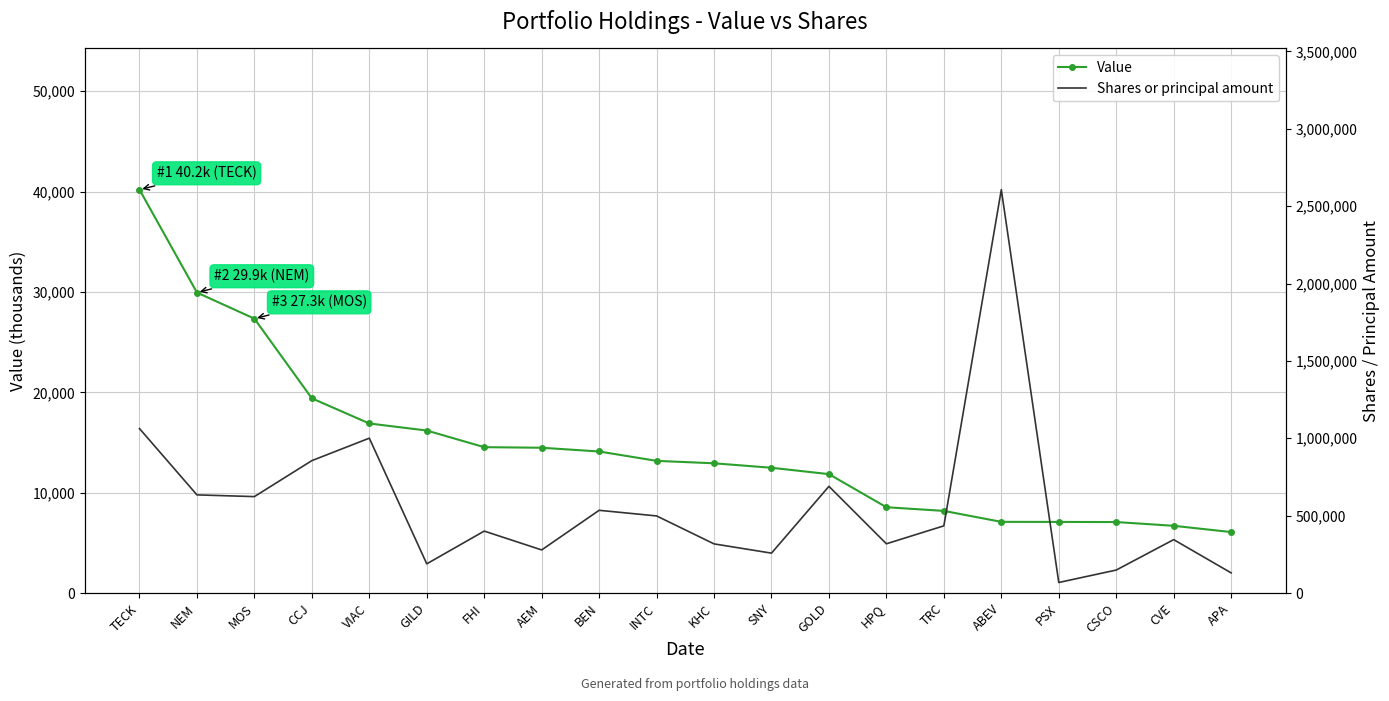

Read the Shares or principal amount value at TECK, to the nearest 50.

1062800